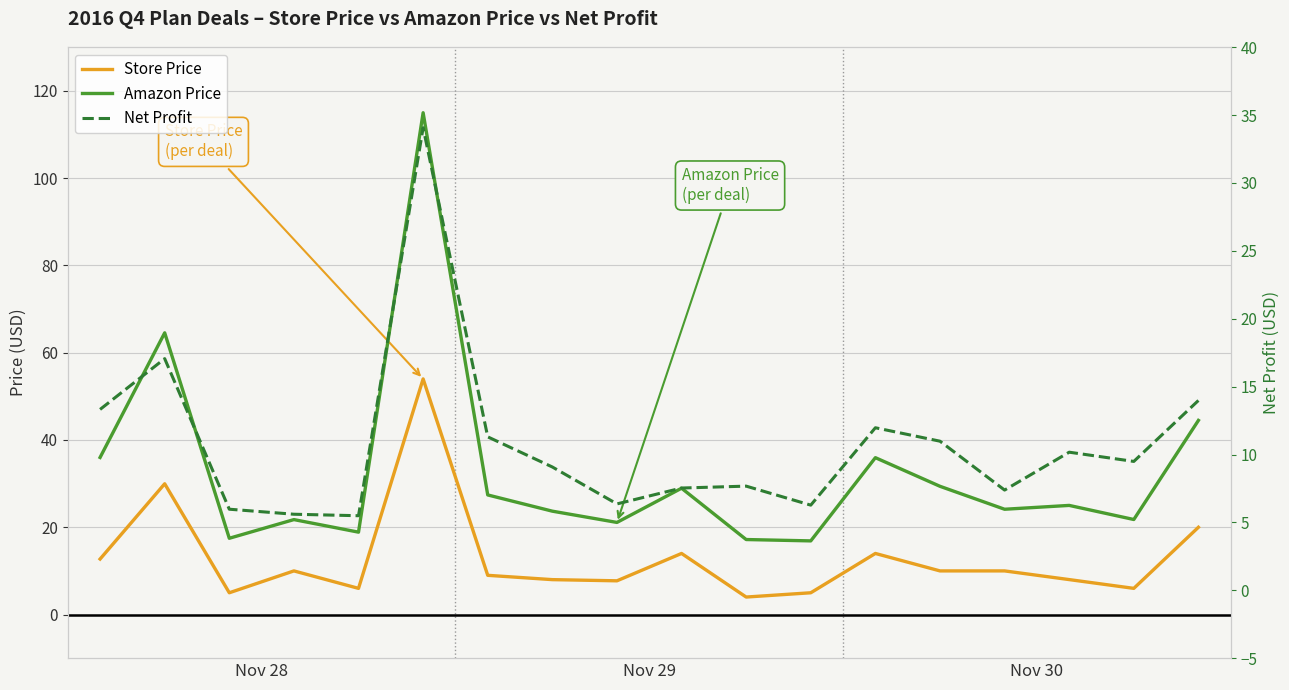

Is it true that Amazon Price equals 13.1 at Nov 28?

False